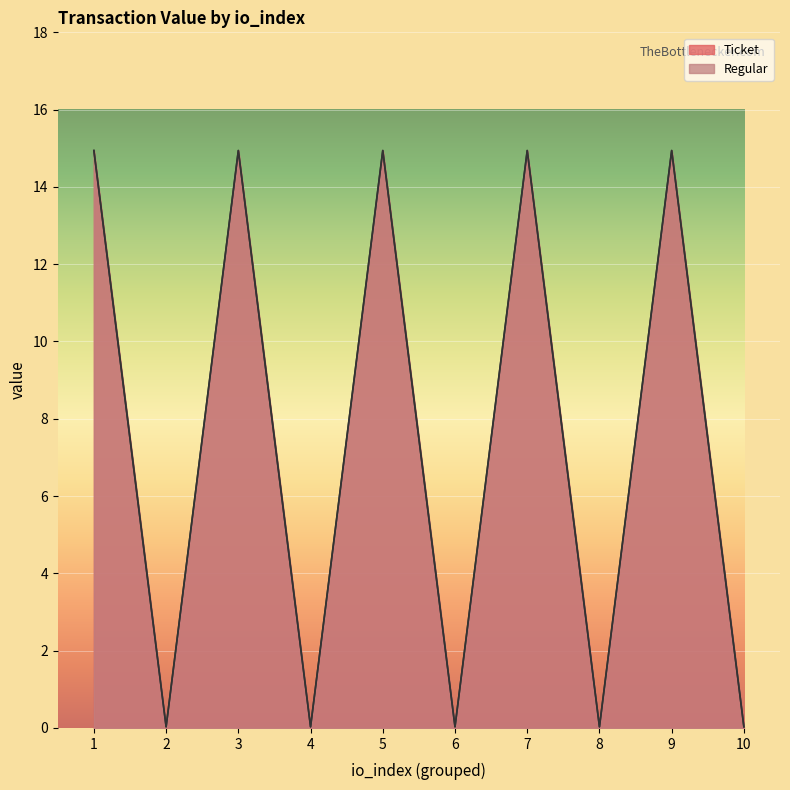

In Ticket, how many points are higher than both neighbors (excluding endpoints)?

4